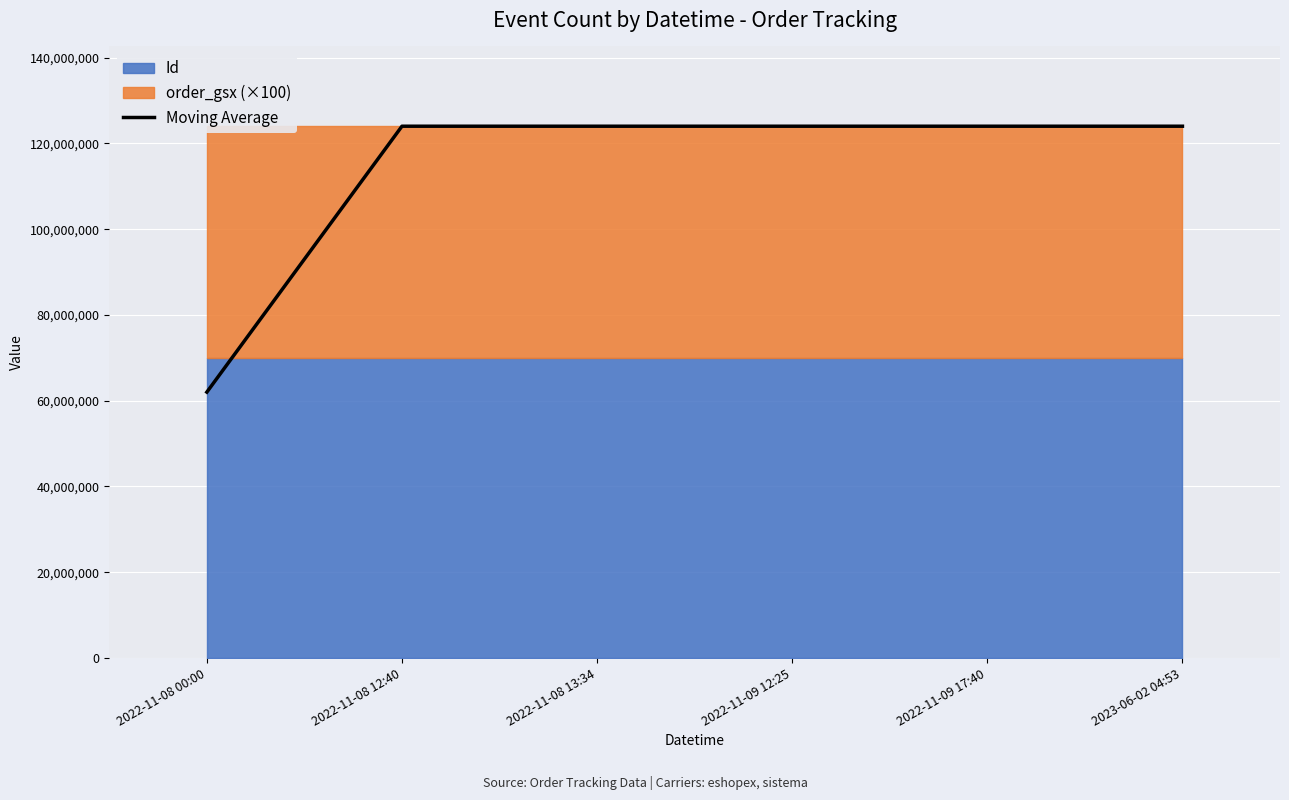

What is the label of the 3rd point from the left?

2022-11-08 13:34